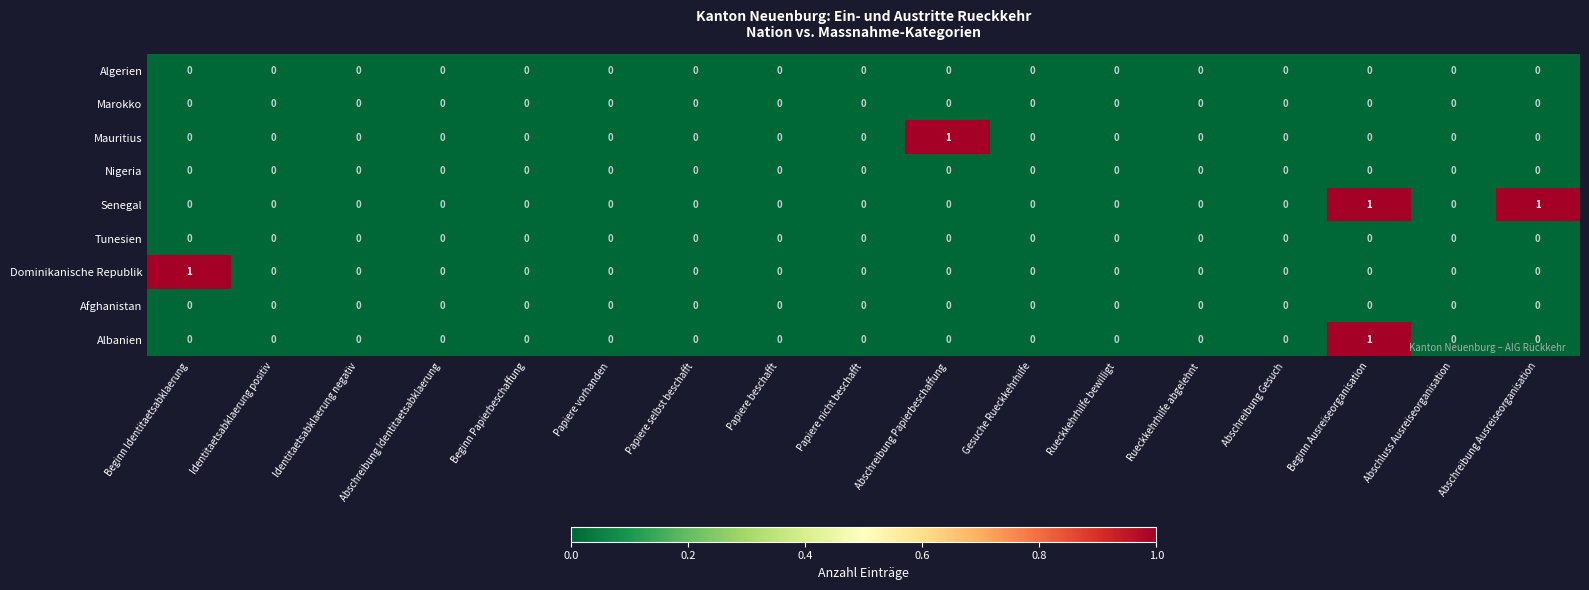

Count the Senegal values in the range 0 to 1.

17